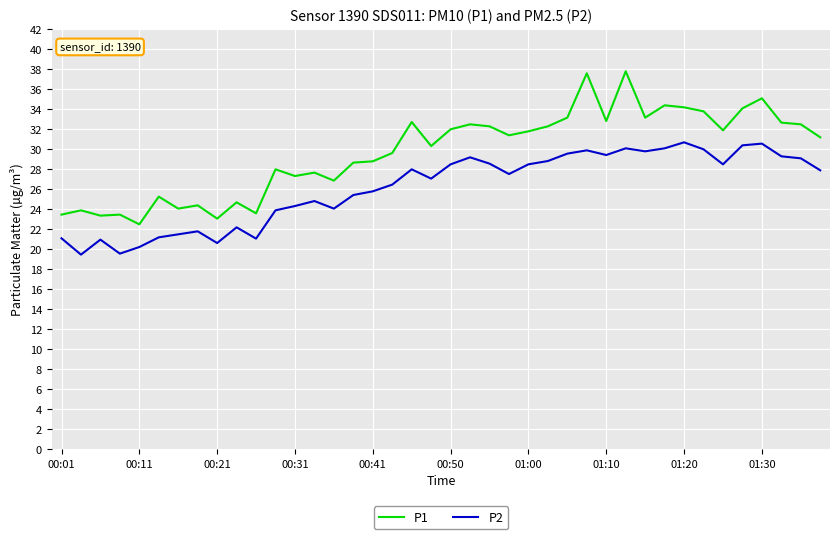

Rank the series by their maximum value, from highest to lowest.

P1, P2